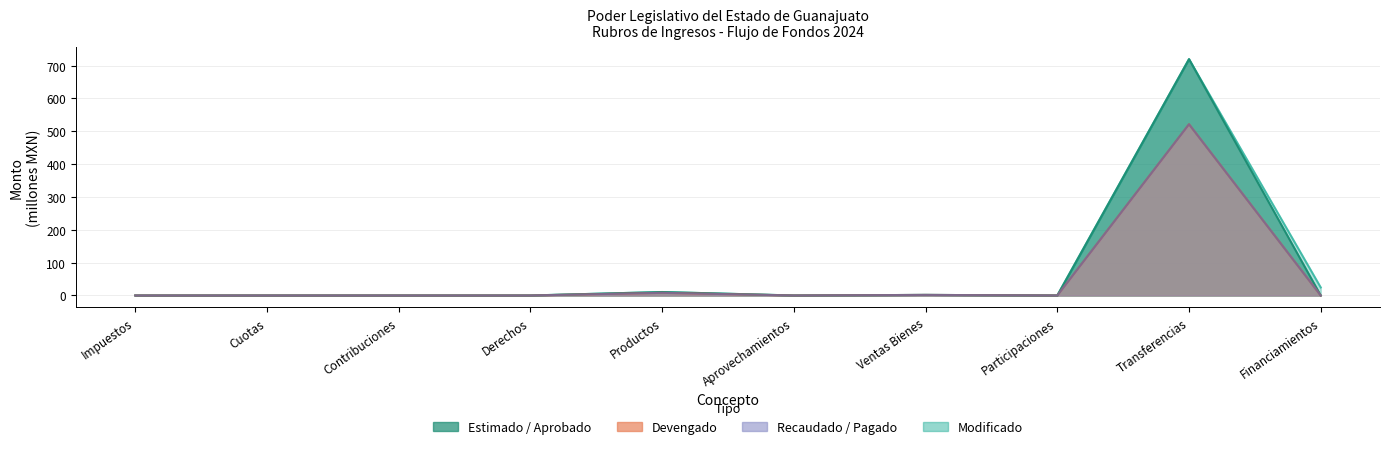

How many positive values does the Recaudado / Pagado series have?

3